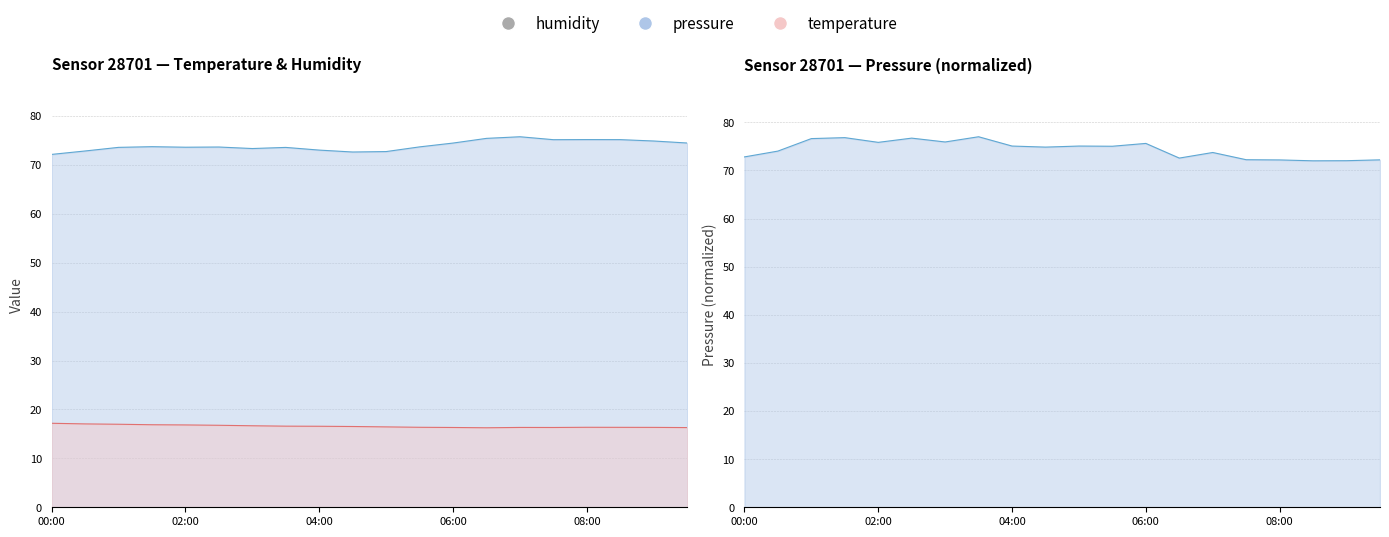

How many values in the humidity series exceed 73?

16